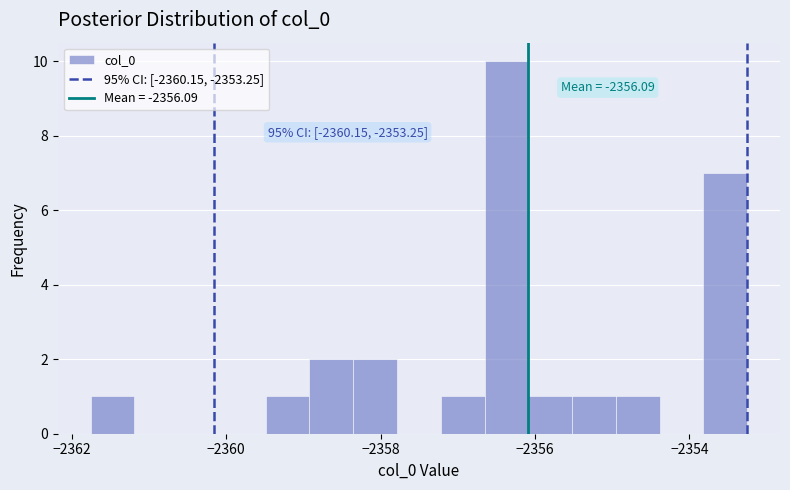

Read against the x-axis, roughly where is the centre of the tallest bar?

-2356.4